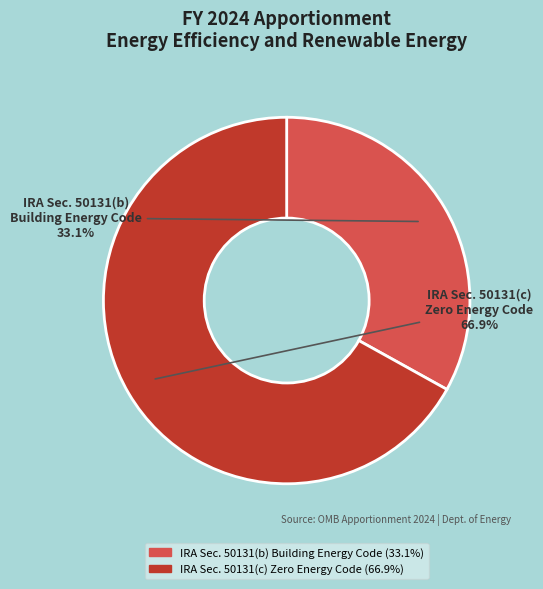

Is there any slice that represents more than half of the pie?

Yes